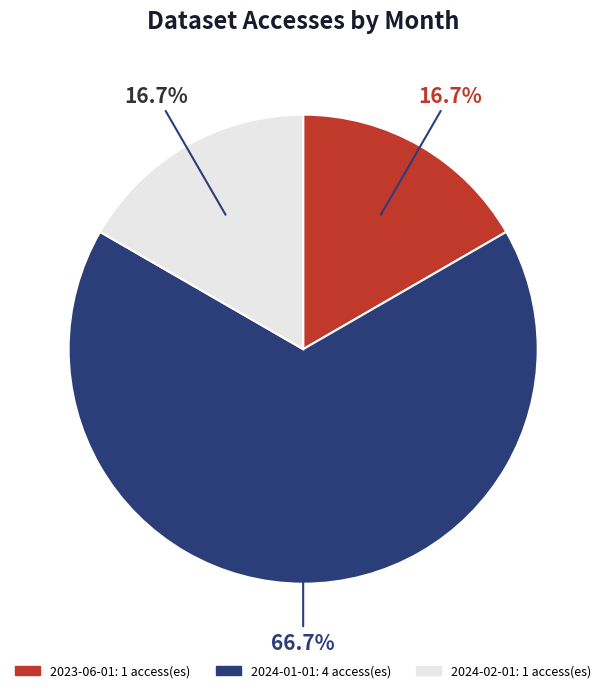

The 2024-01-01 slice represents 67% of the pie. True or false?

True